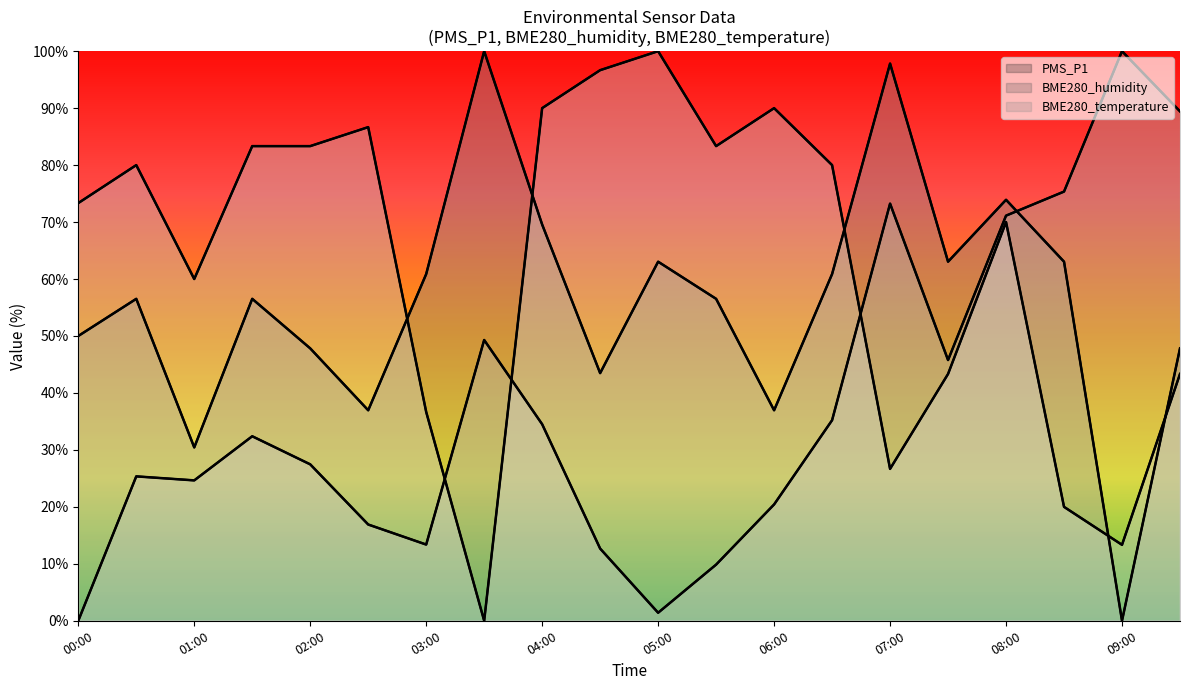

True or false: BME280_humidity has more than 2 interior local peaks.

True